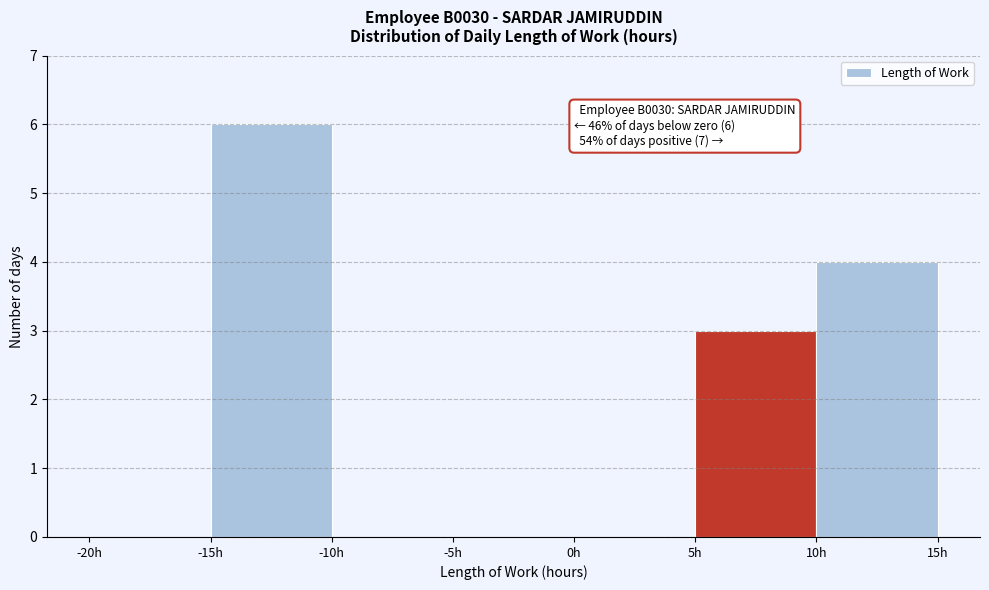

Which range on the x-axis has the tallest bar?

-15 to -10